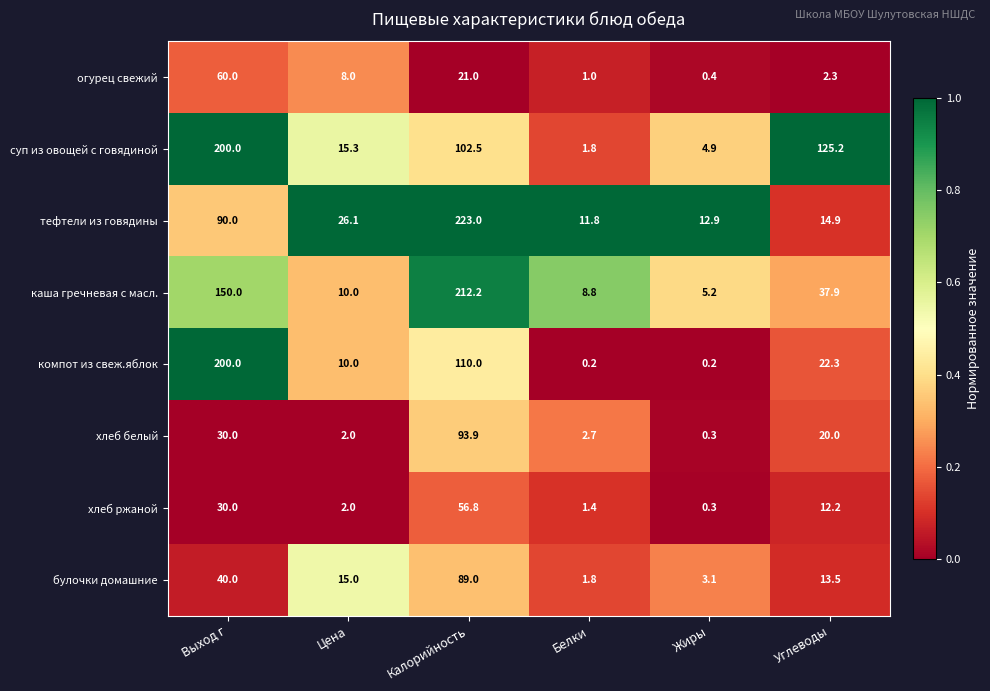

What is the total value across all series at Жиры?

27.3